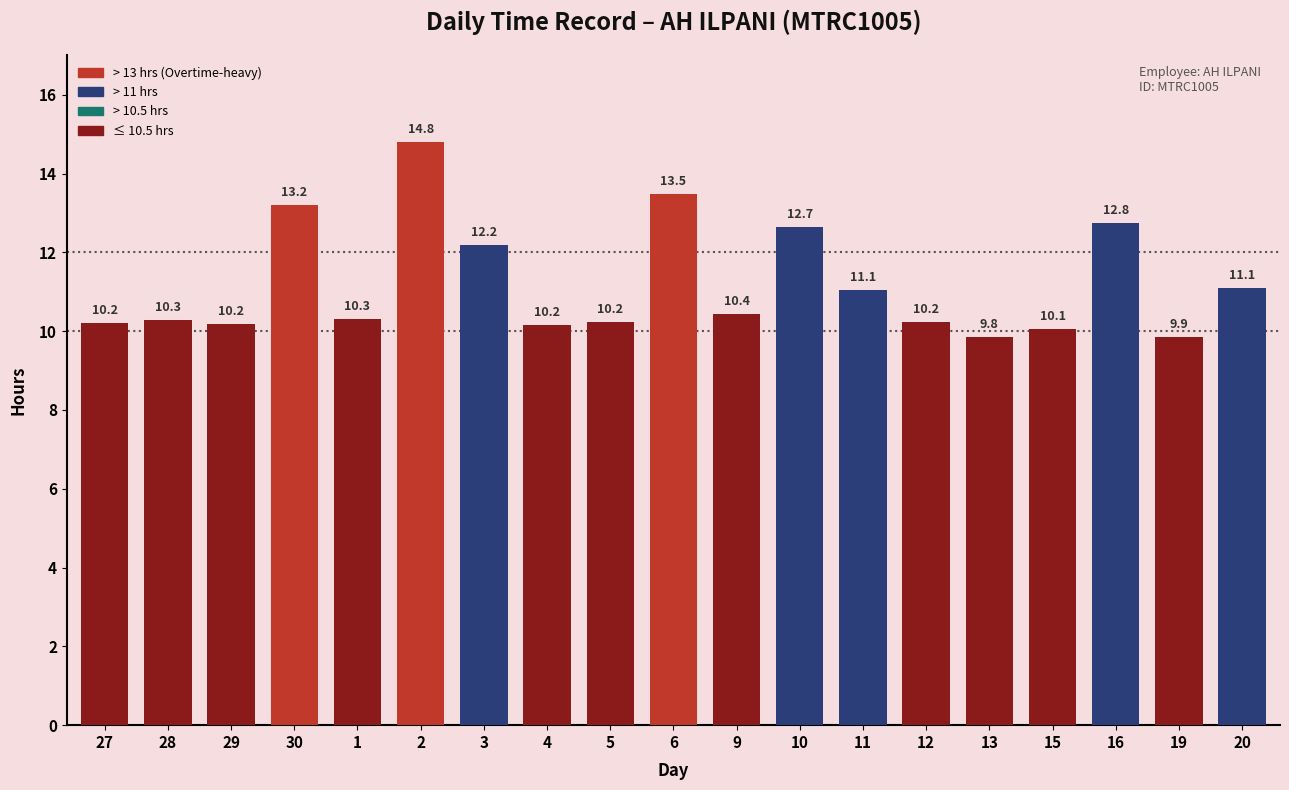

What position from the left is 12?

14